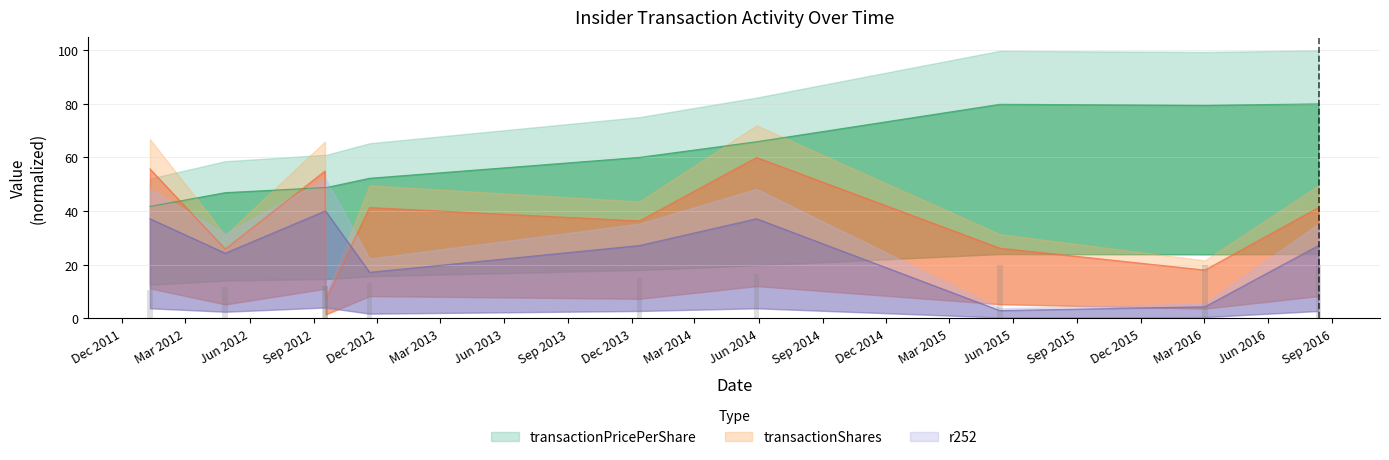

Reading right to left, what are all the values shown in this chart?

transactionPricePerShare: 80.0	79.5	79.9	65.9	60.0	52.2	48.7	48.8	46.9	41.7
transactionShares: 41.3	18.0	26.1	60.0	36.3	41.3	7.0	55.0	25.8	55.7
r252: 27.1	4.3	2.9	37.1	27.1	17.1	40.0	40.0	24.3	37.1